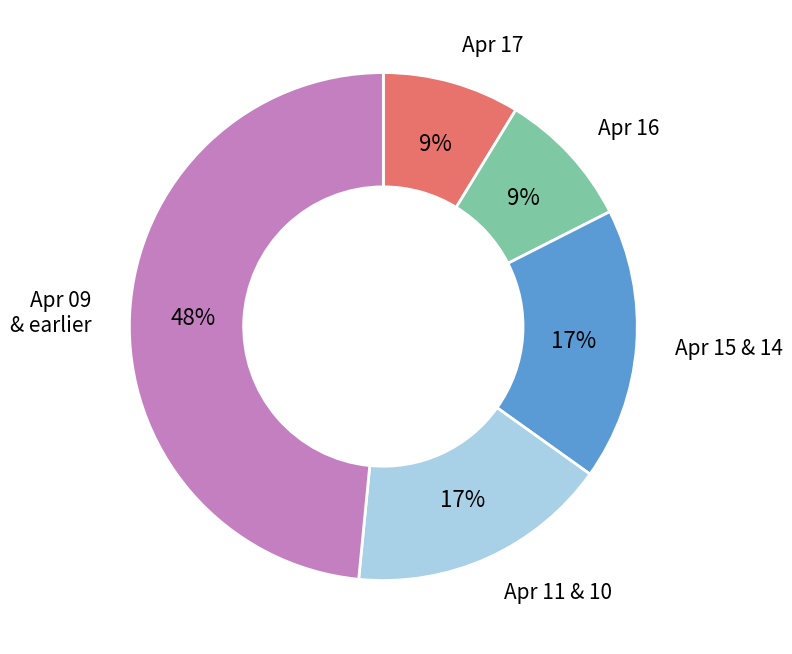

How many slices are in this pie chart?

5